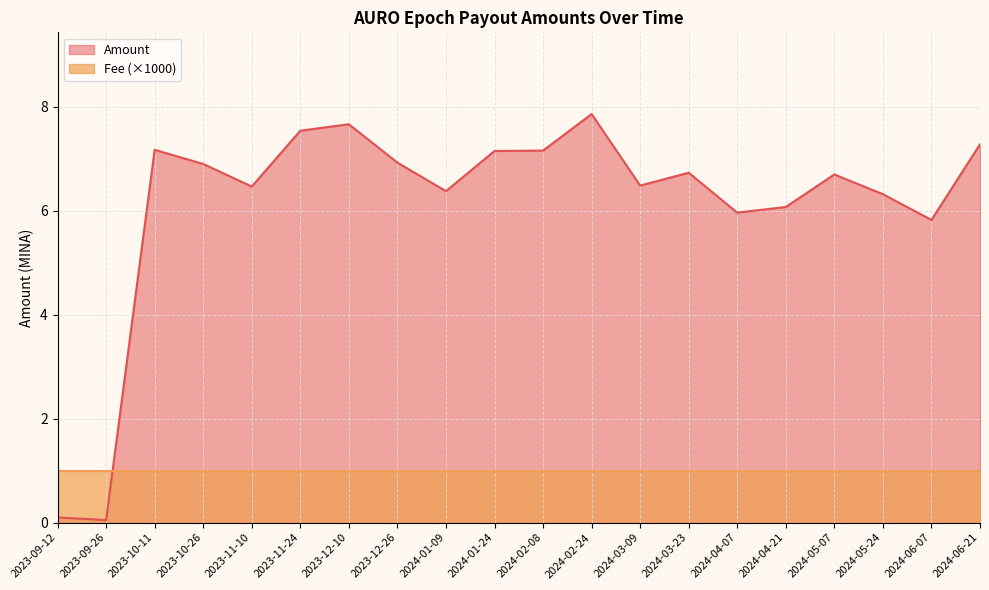

At which category does the chart reach its peak across all series?

2024-02-24